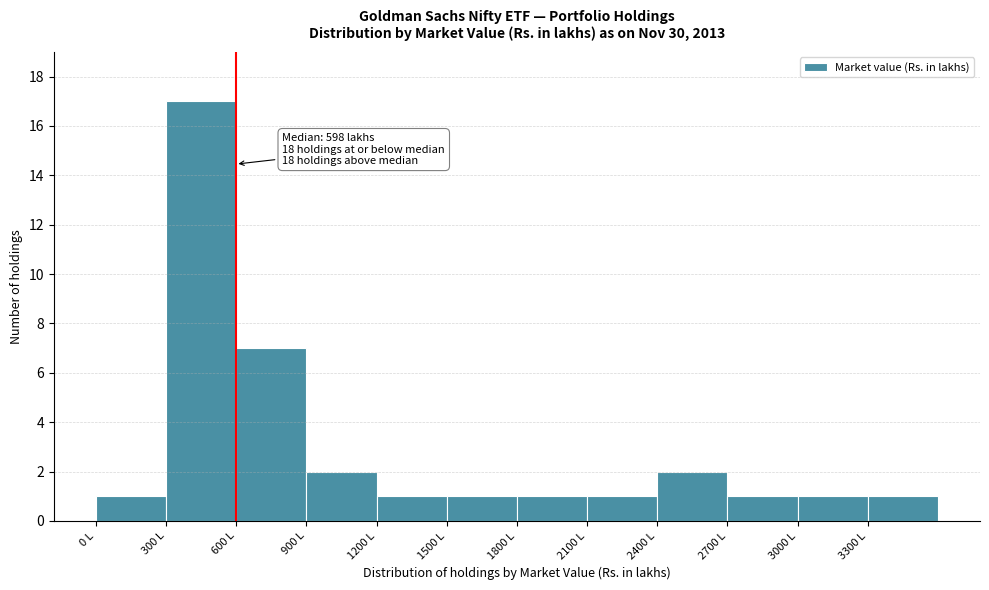

Which range on the x-axis has the tallest bar?

300 to 600